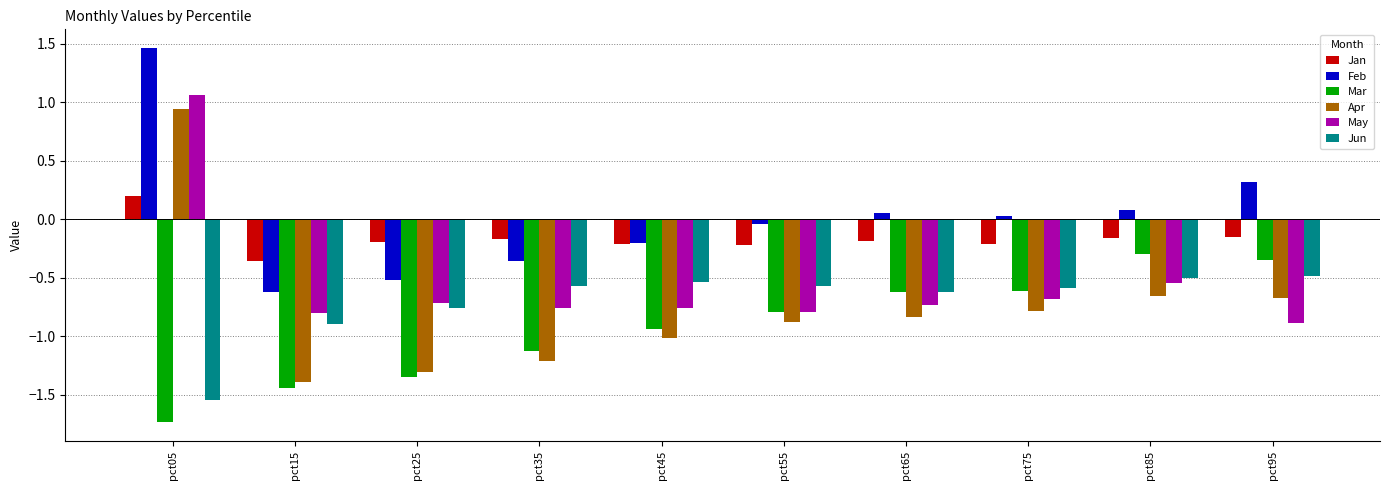

What is the difference between the maximum and minimum values in the May series?

1.9